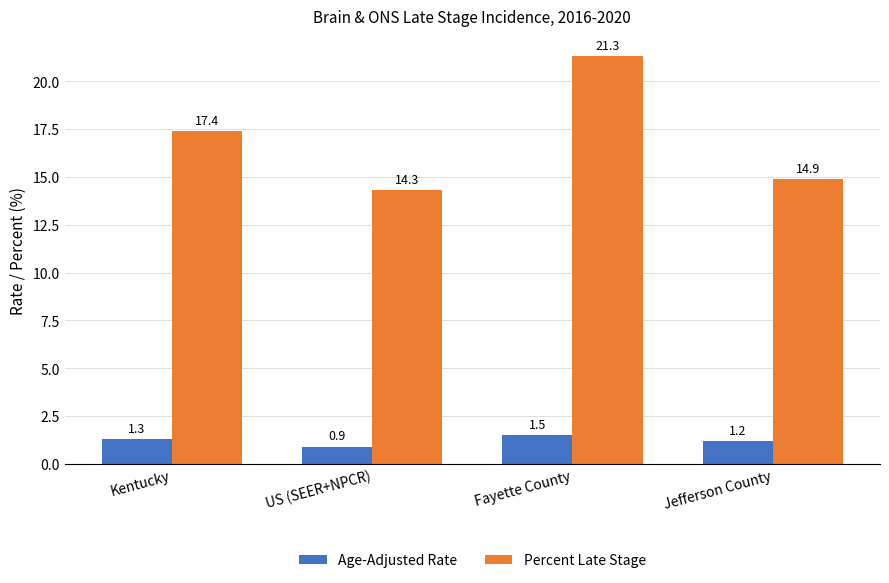

What are all the series names shown in the legend?

Age-Adjusted Rate, Percent Late Stage